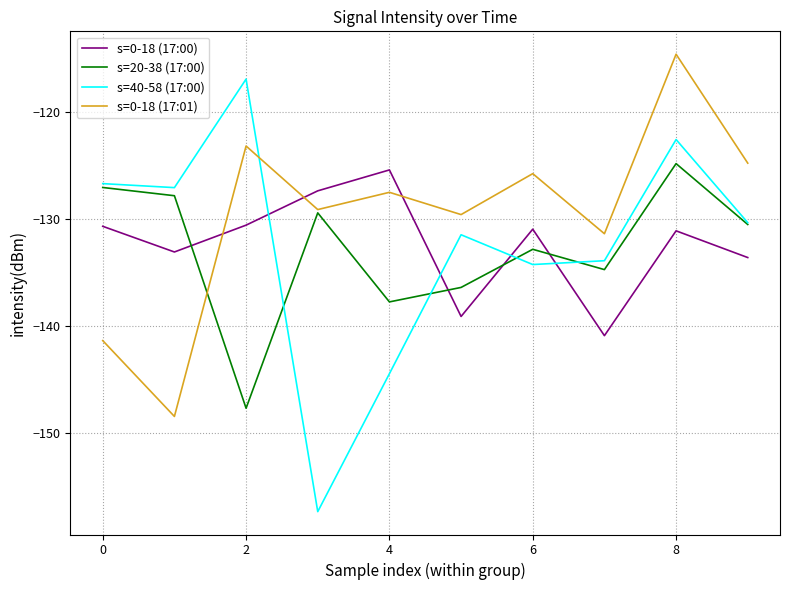

Which series has the largest total across all categories?

s=0-18 (17:01)